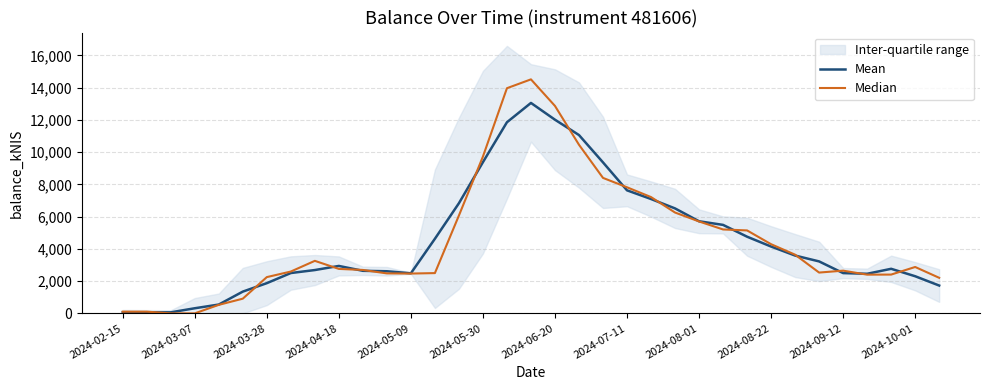

Which series has the largest total across all categories?

Median